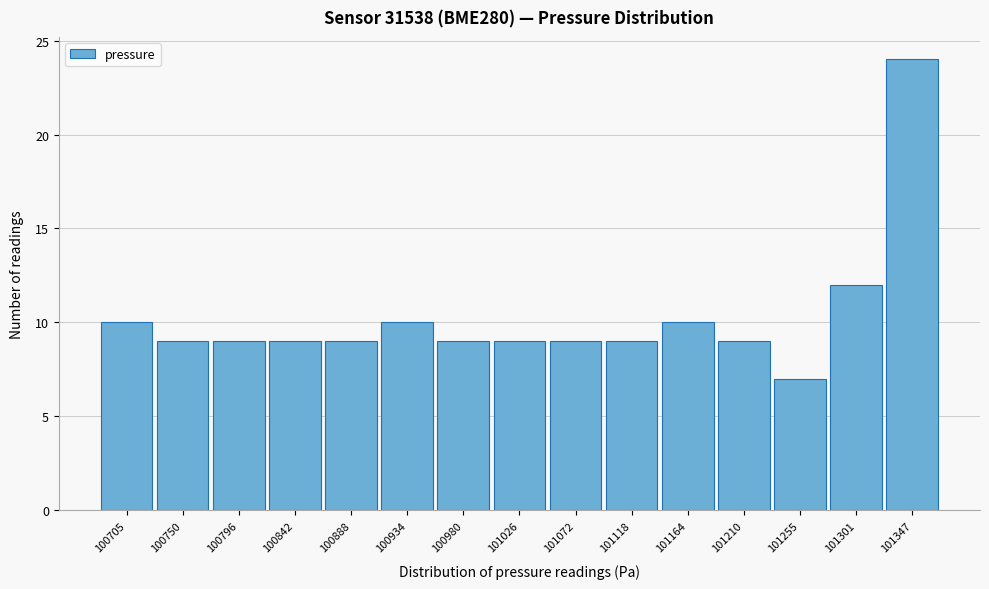

Reading left to right, list all the values displayed in this chart.

10	9	9	9	9	10	9	9	9	9	10	9	7	12	24